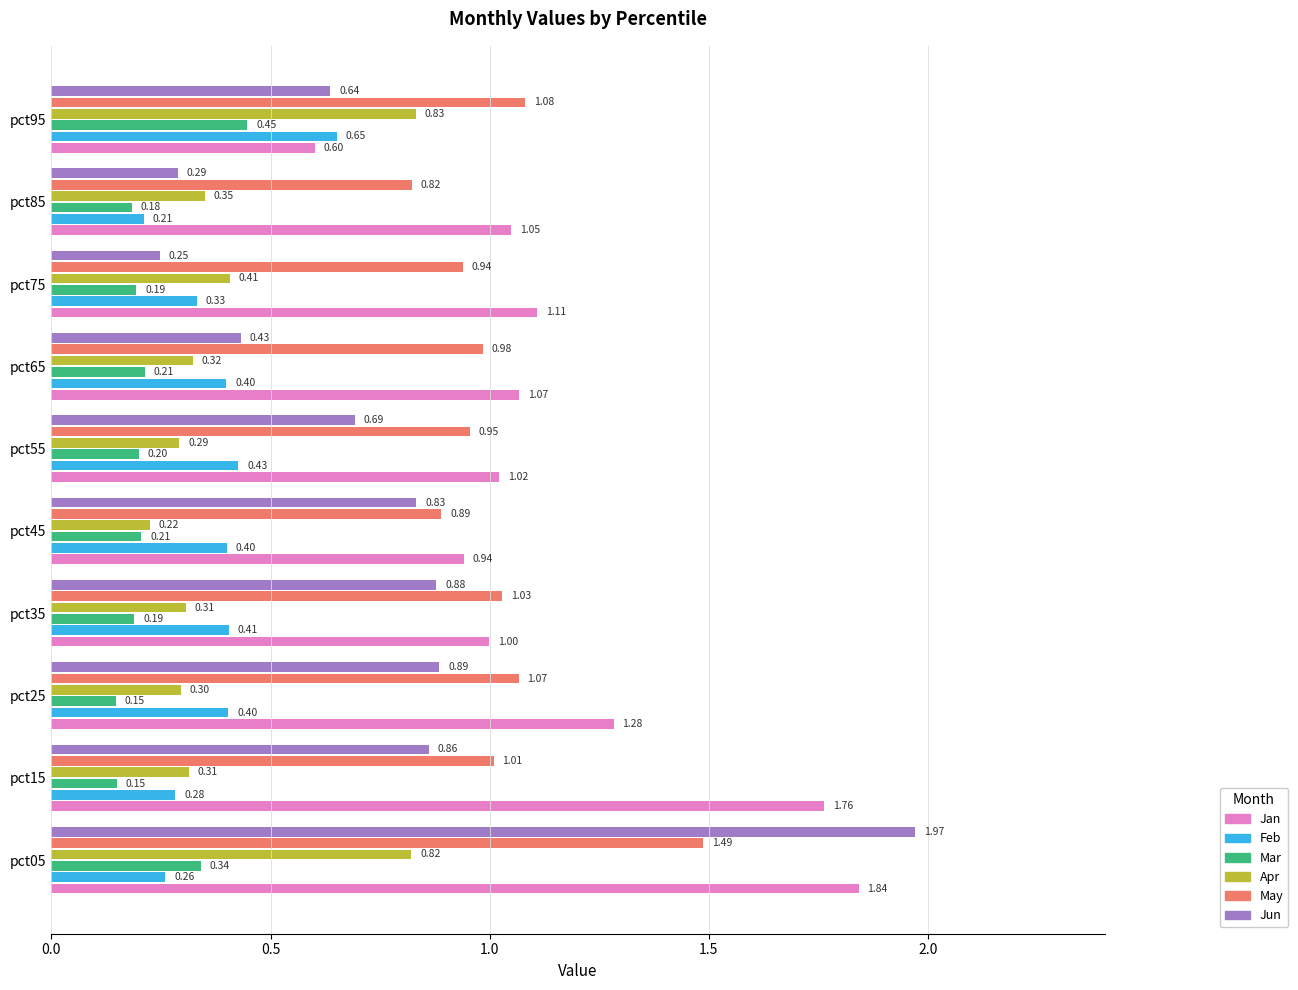

What is the total value across all series at pct95?

4.2